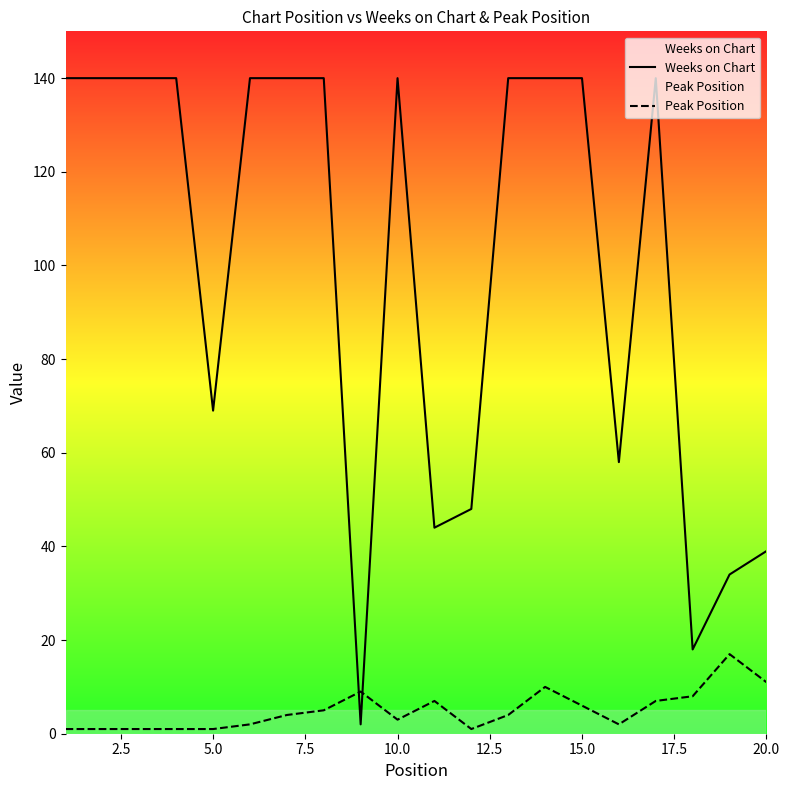

How many times do Peak Position and Weeks on Chart cross each other?

2